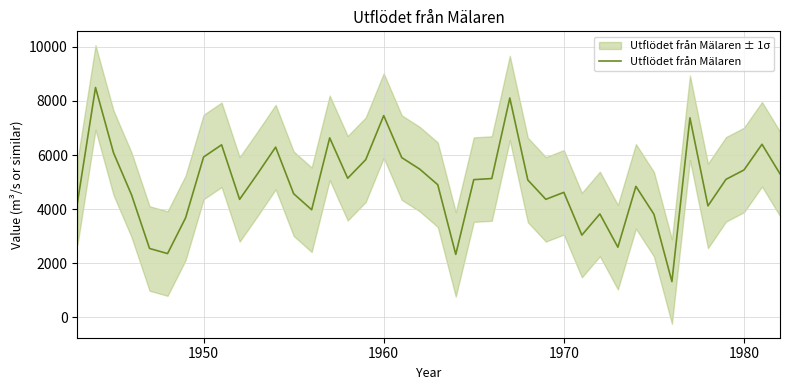

True or false: the data has more than 0 interior local peaks.

True